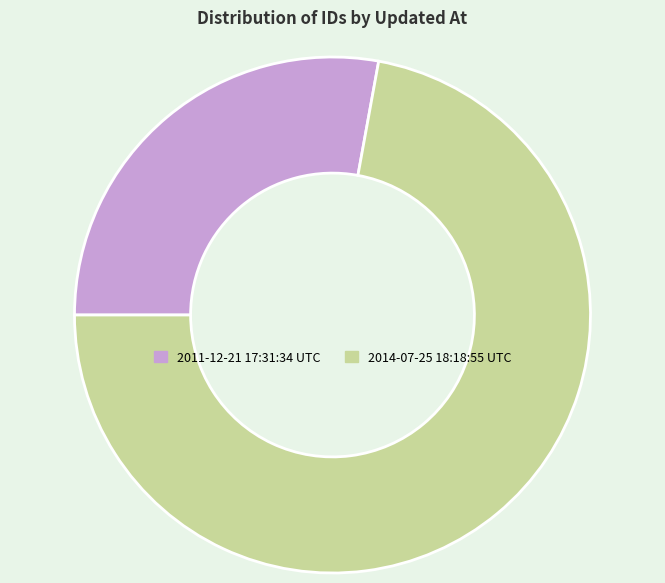

Which category has the biggest portion of the pie?

2014-07-25 18:18:55 UTC